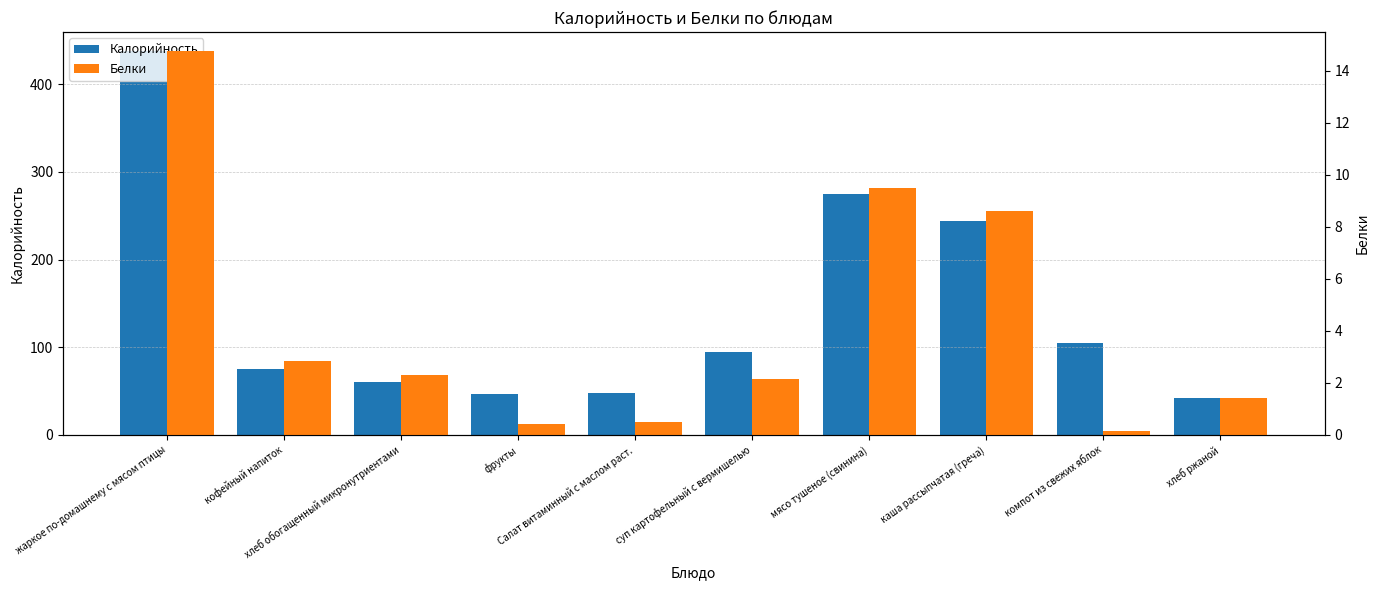

What value does the Белки series have at фрукты?

0.4